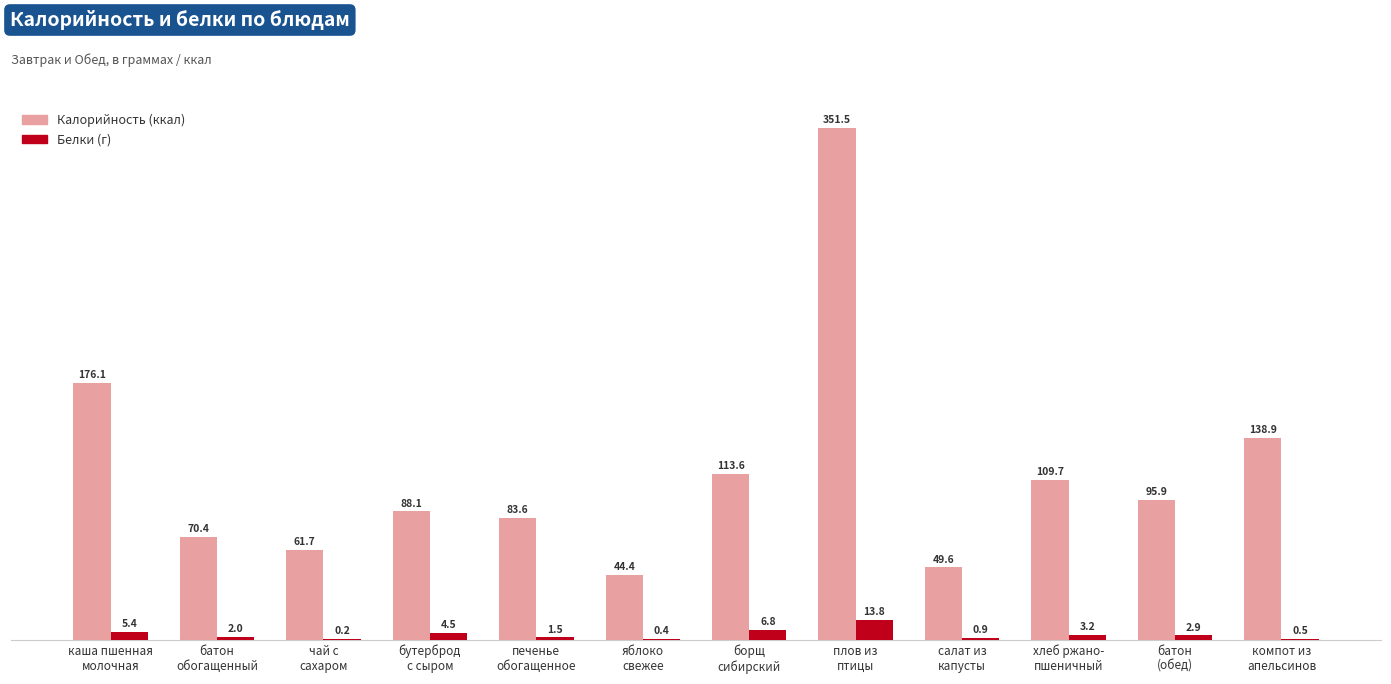

What is the maximum value shown in the chart?

351.5